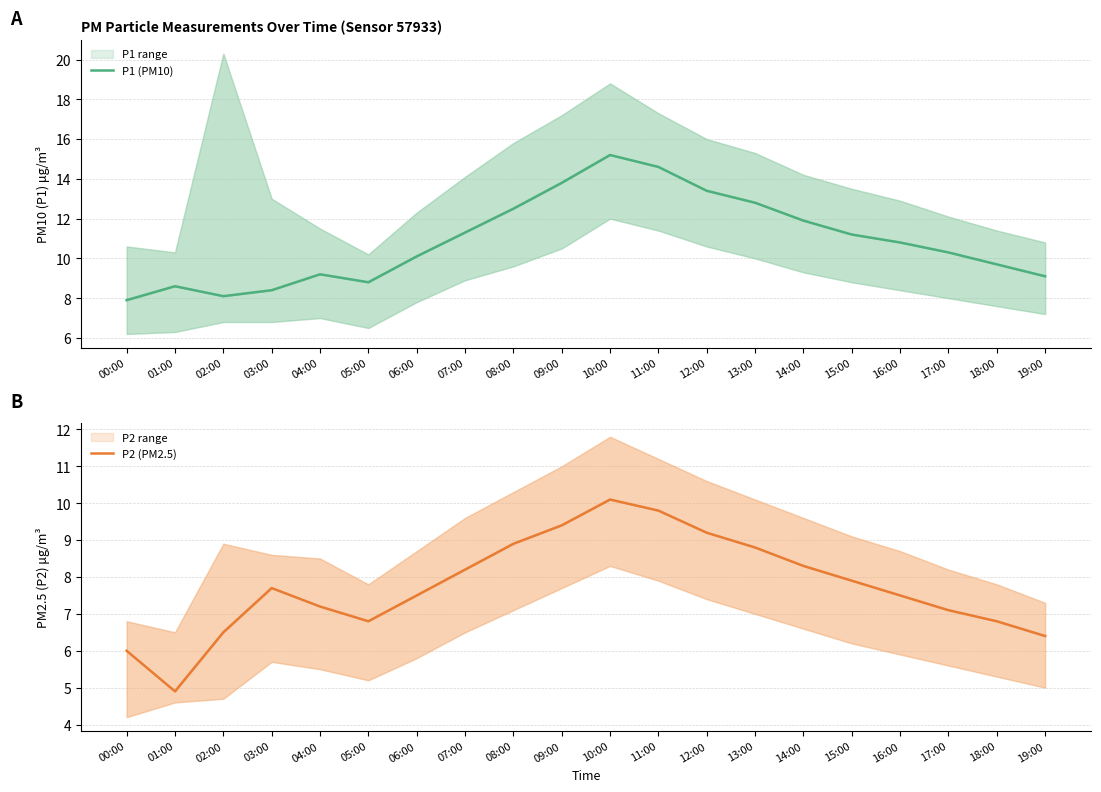

Does the chart display data point markers on the line(s)?

No